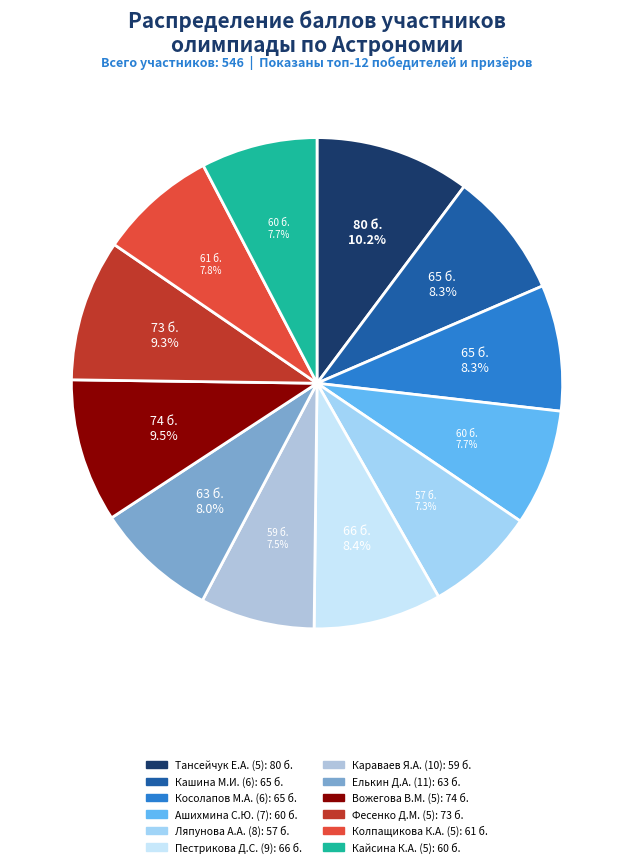

How many slices are in this pie chart?

12